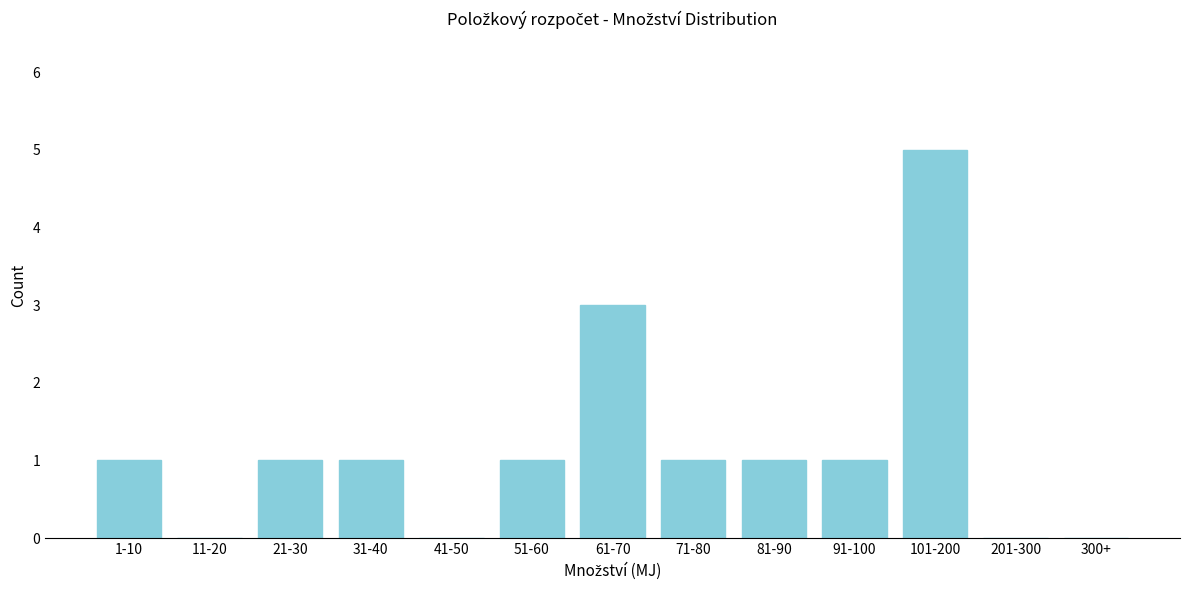

Reading right to left, extract all data points from this chart.

300+=0	201-300=0	101-200=5	91-100=1	81-90=1	71-80=1	61-70=3	51-60=1	41-50=0	31-40=1	21-30=1	11-20=0	1-10=1